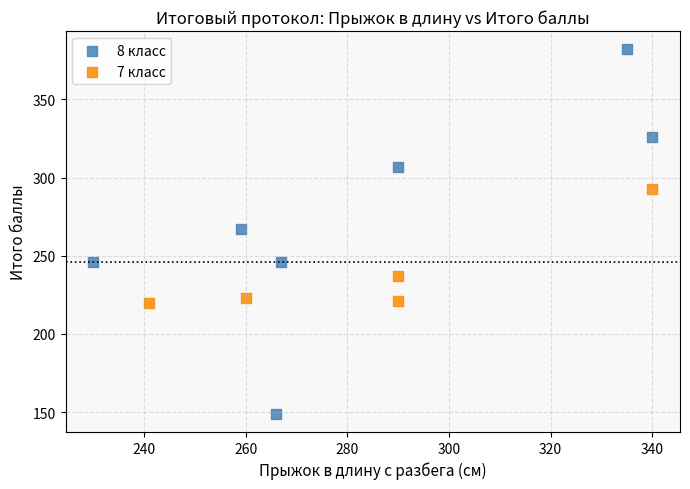

Which series has the widest spread of Y values?

8 класс